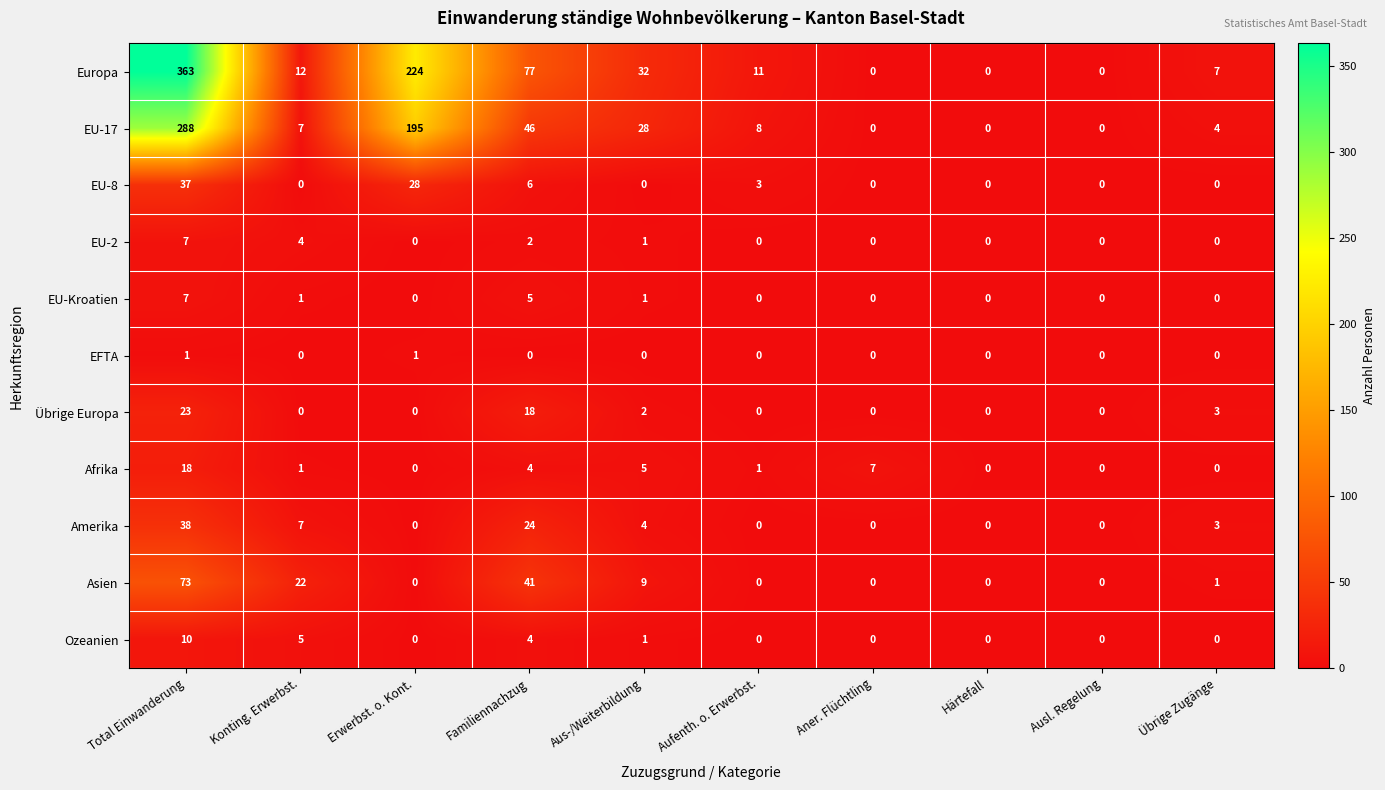

What is the difference between the second highest and second lowest values in the Afrika series?

7